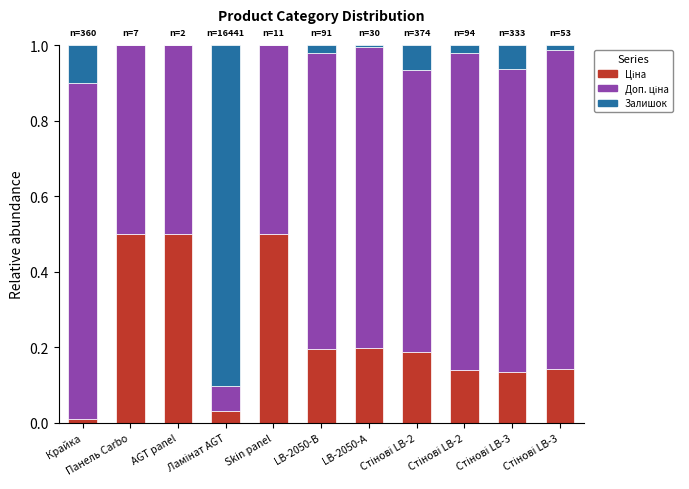

At AGT panel, list the series in order from largest to smallest.

Ціна, Доп. ціна, Залишок